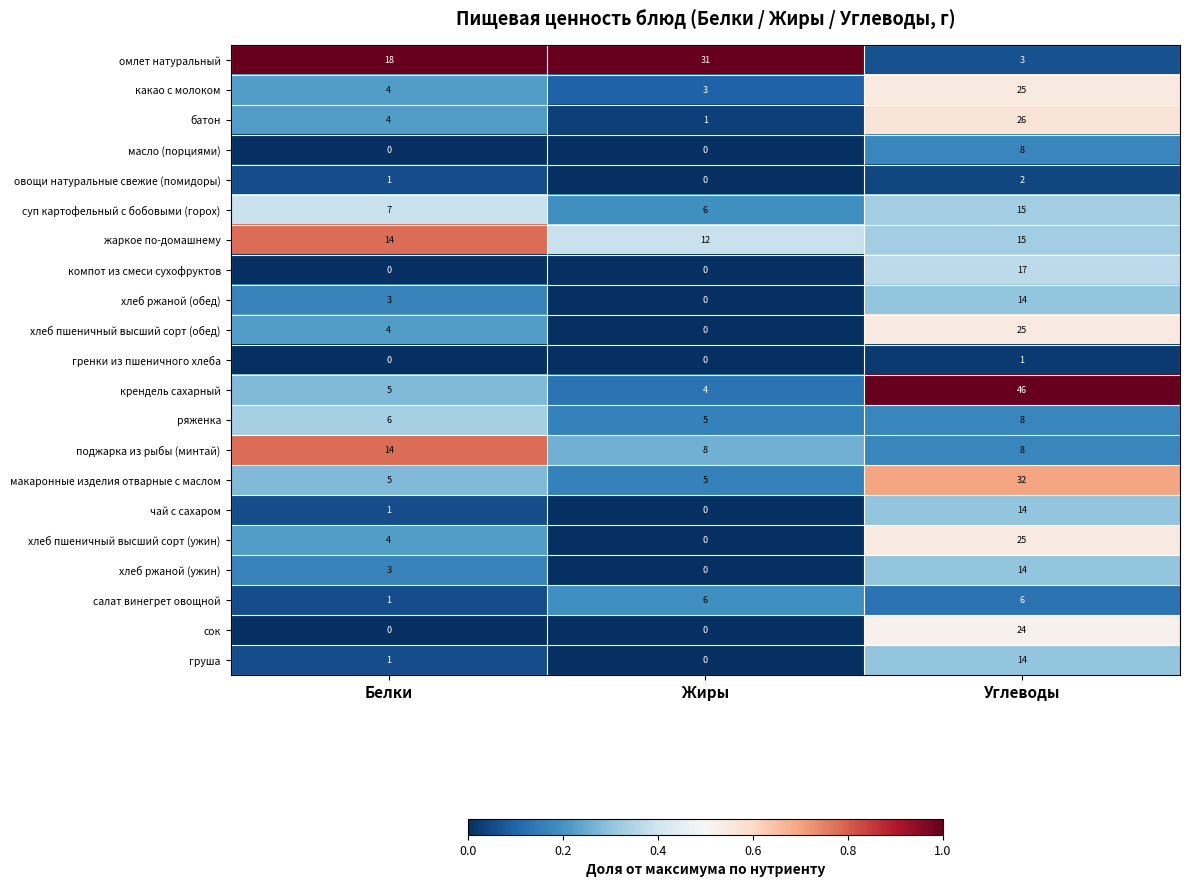

What is the greatest value displayed?

46